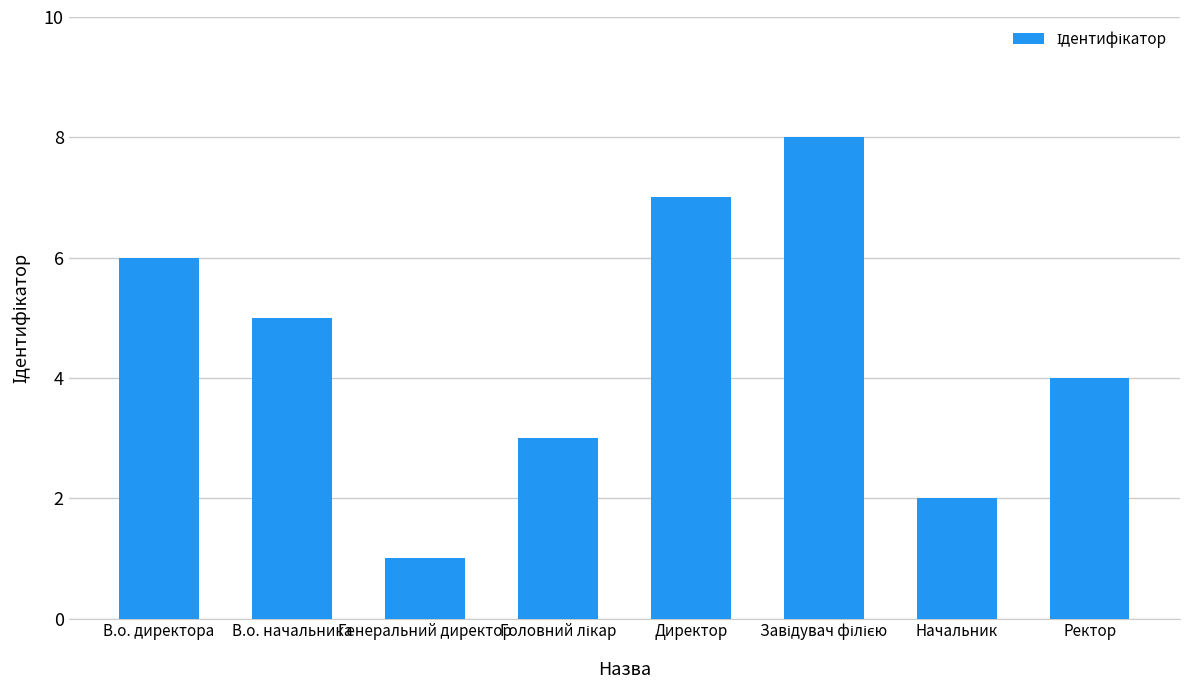

Reading left to right, list all the values displayed in this chart.

6	5	1	3	7	8	2	4